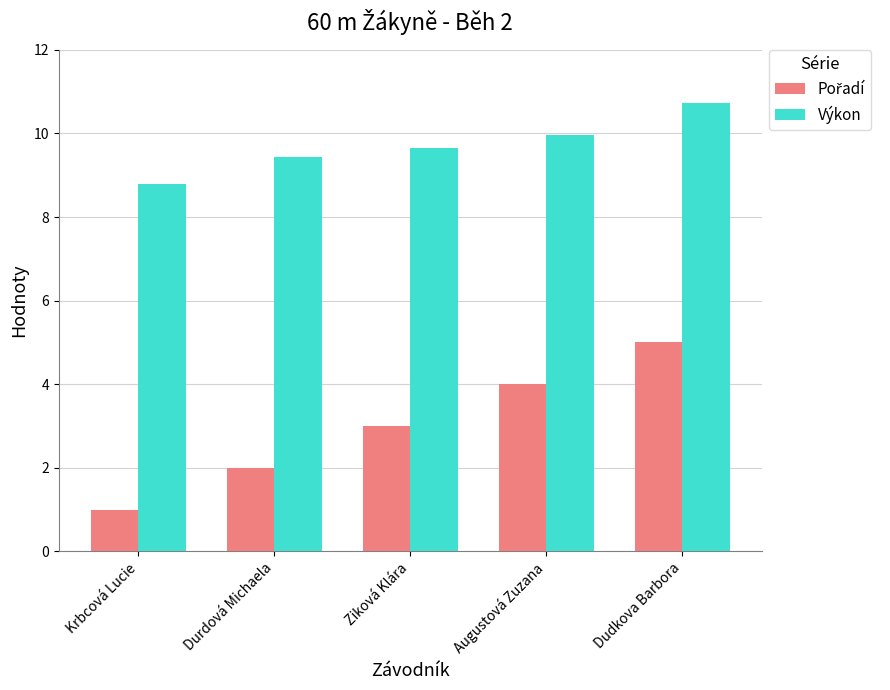

How many distinct data groups are displayed?

2